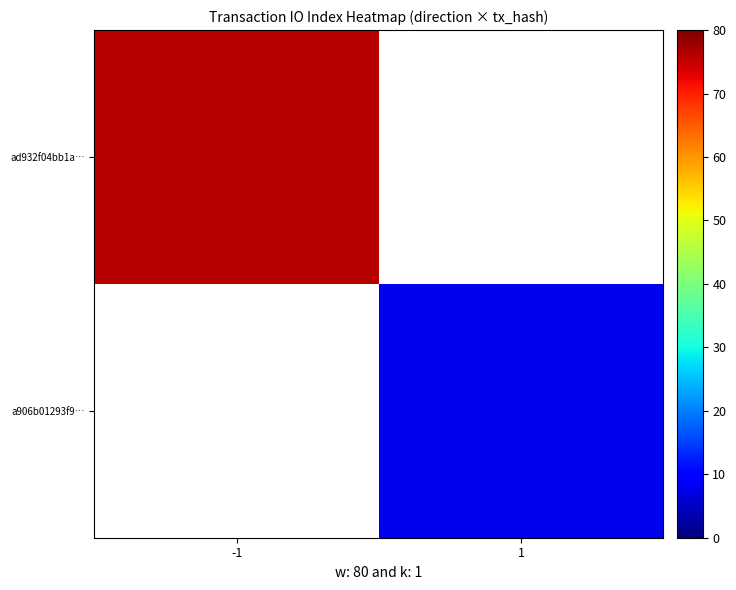

Which category has the lowest value in the a906b01293f9… series?

-1